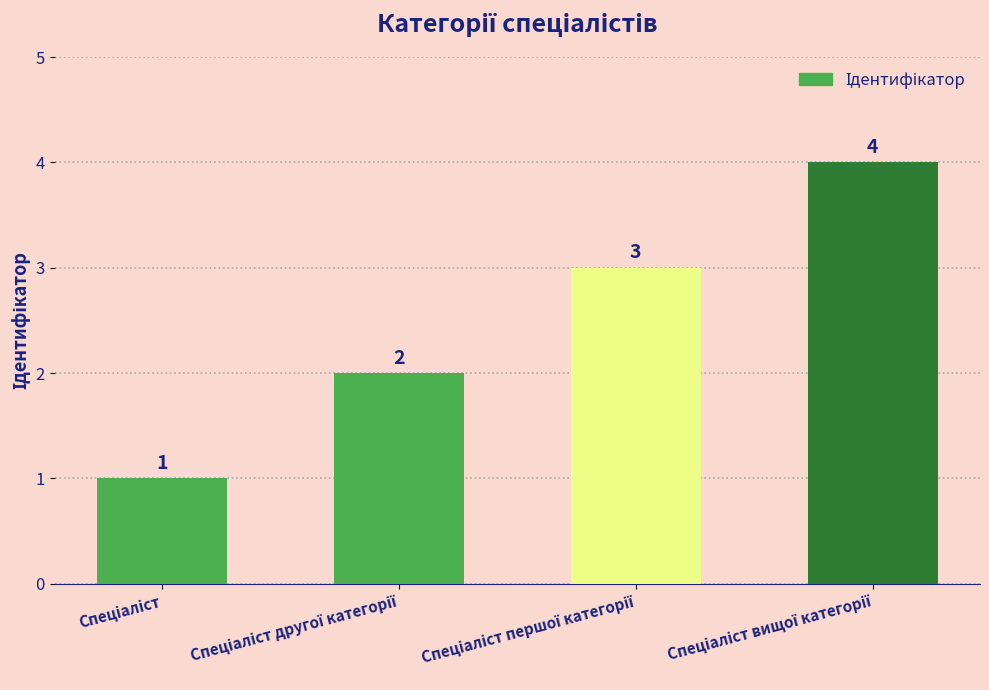

How many bars are there in total?

4